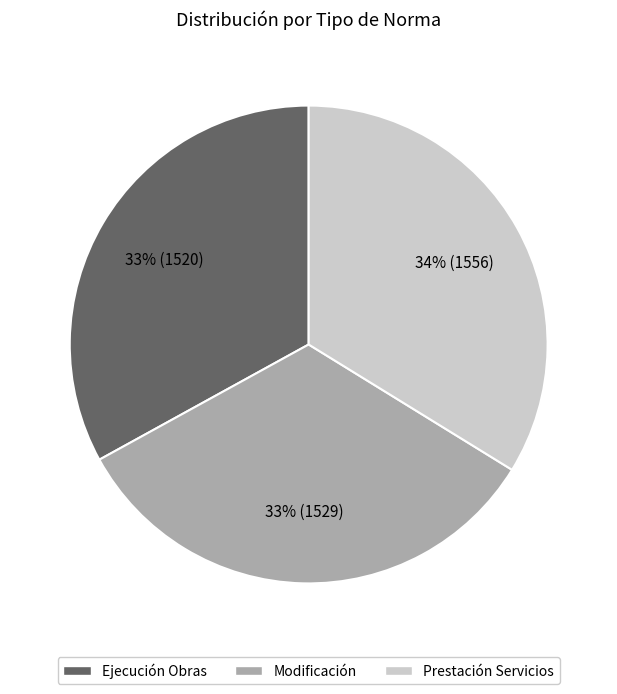

To the nearest percent, what is the average slice percentage?

33%